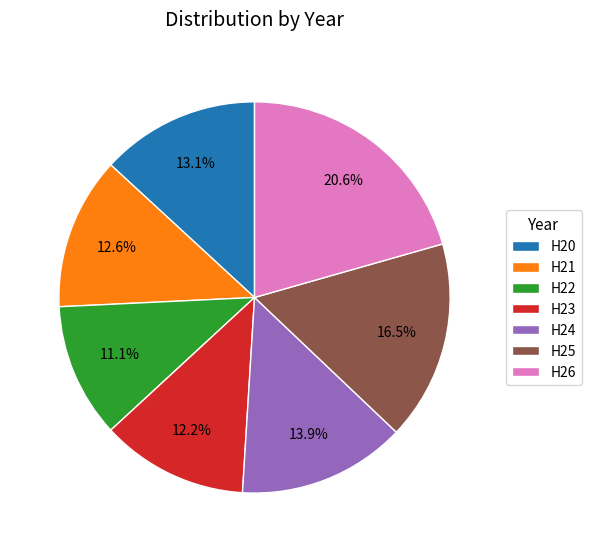

To the nearest percent, what percentage of the pie is H26?

21%